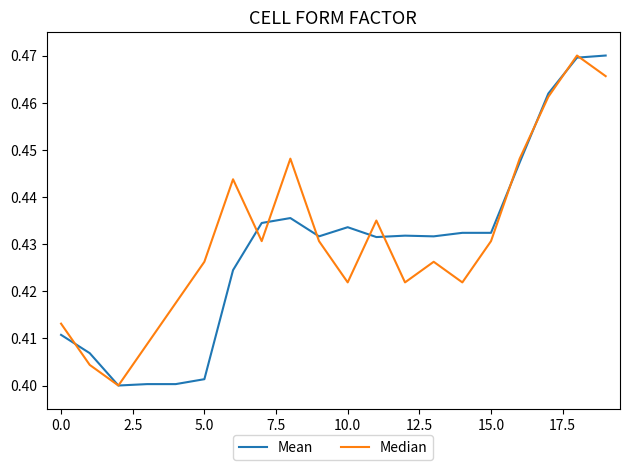

At 5.0, list the series in order from smallest to largest.

Mean, Median